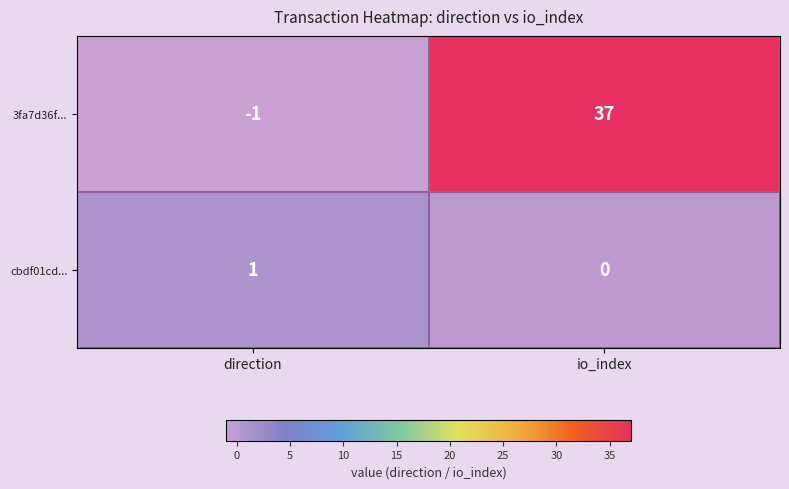

The value of cbdf01cd... at io_index is 1. True or false?

False